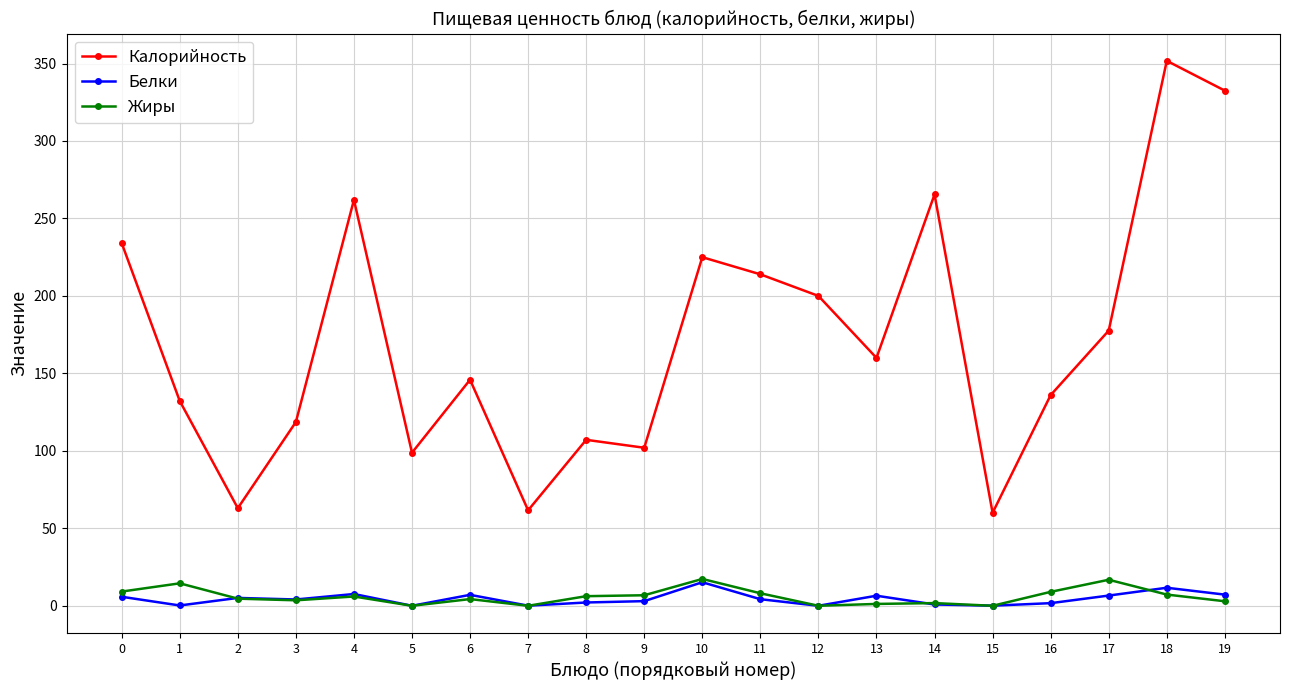

Which series has the largest total across all categories?

Калорийность